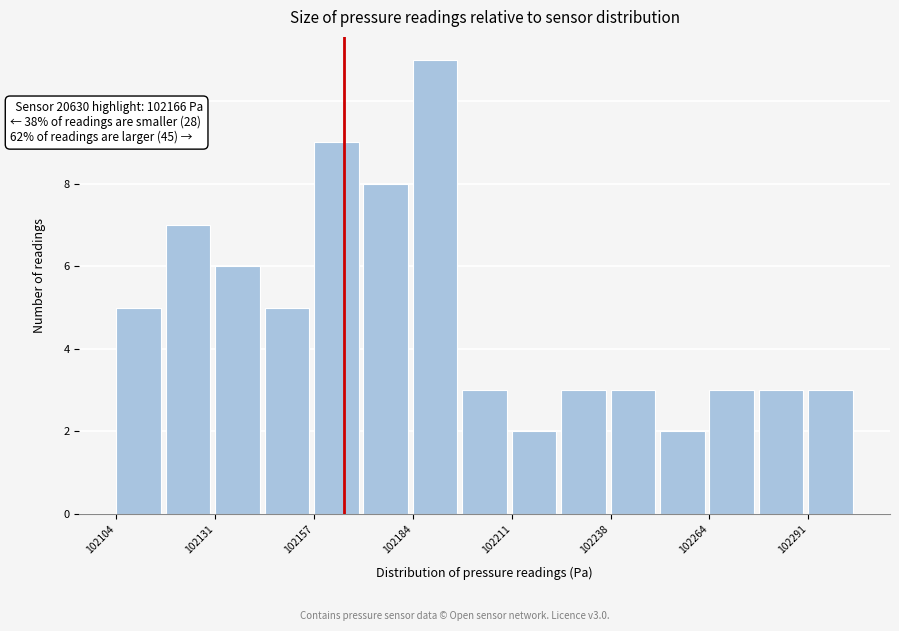

Around what value on the x-axis is the tallest bar? Give the approximate position of its centre, as read against the axis.

102190